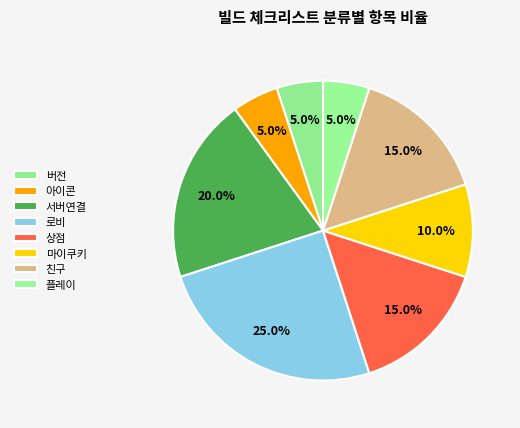

Between 플레이 and 버전, which is larger?

플레이